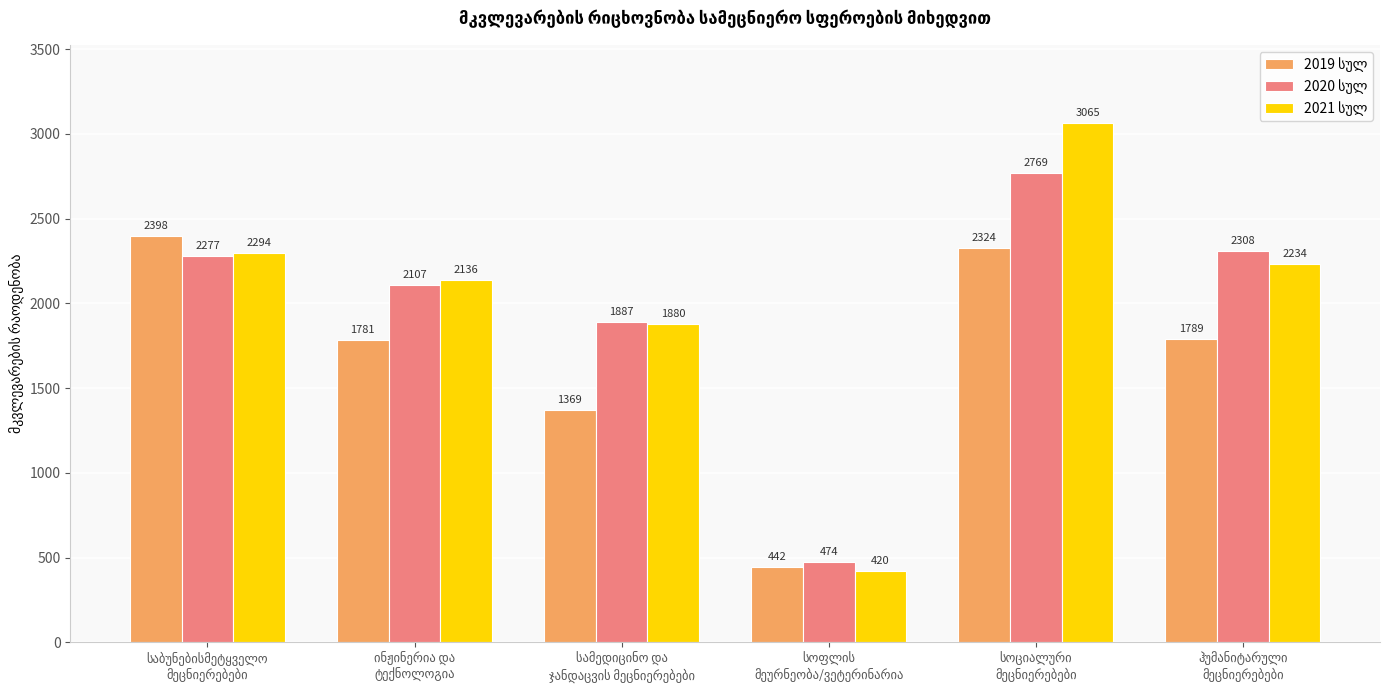

How many groups of bars are there?

6